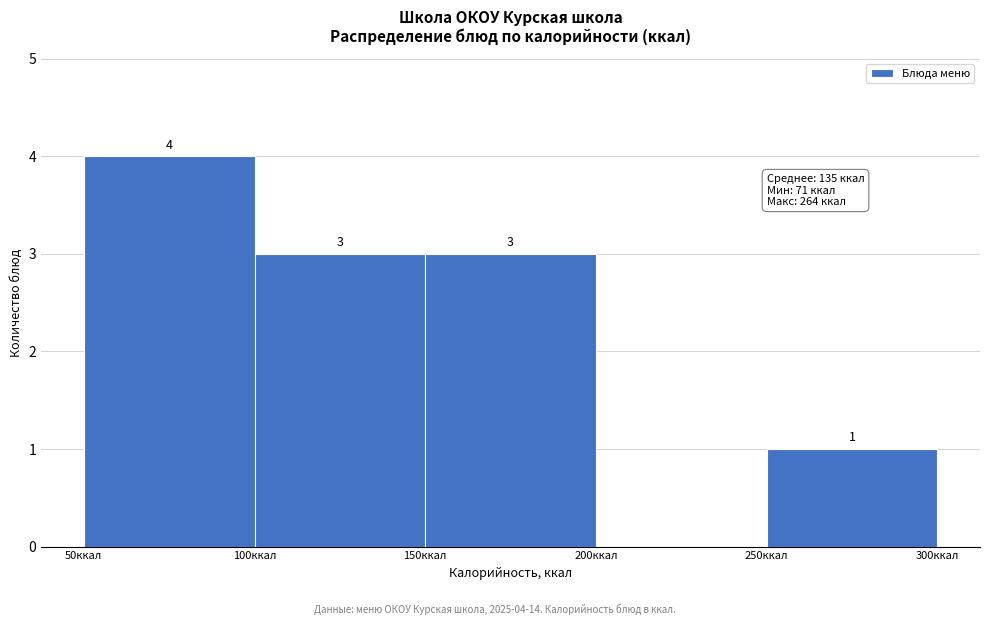

Over which range of the x-axis is the bar tallest?

50 to 100